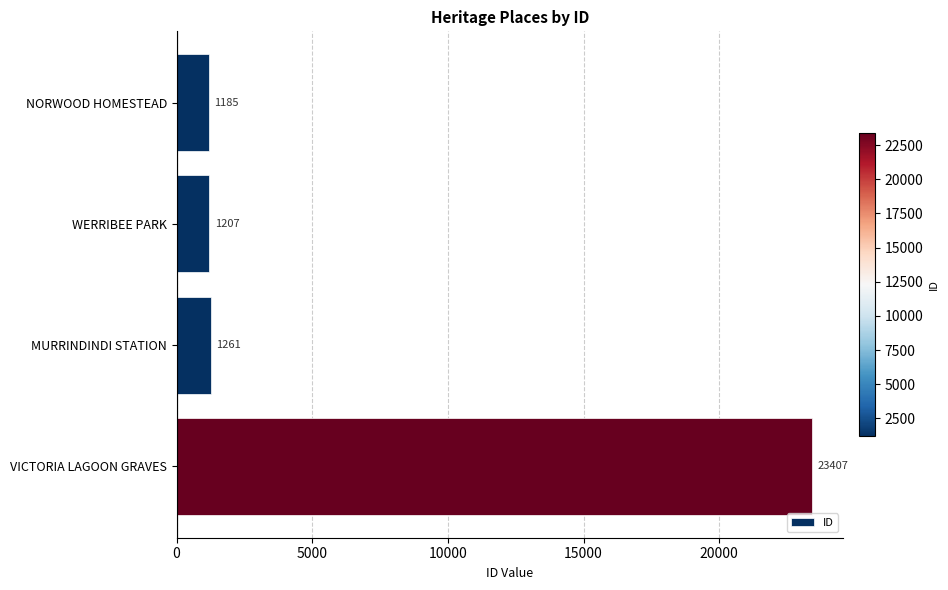

What is the change in value from NORWOOD HOMESTEAD to WERRIBEE PARK?

+22